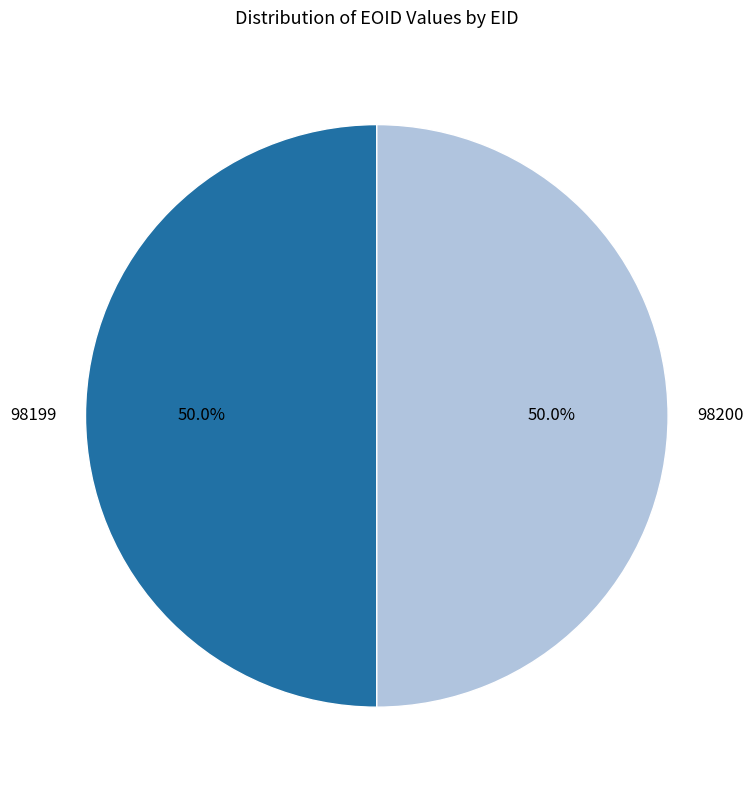

Combined, do 98200 and 98199 account for over 50%?

Yes